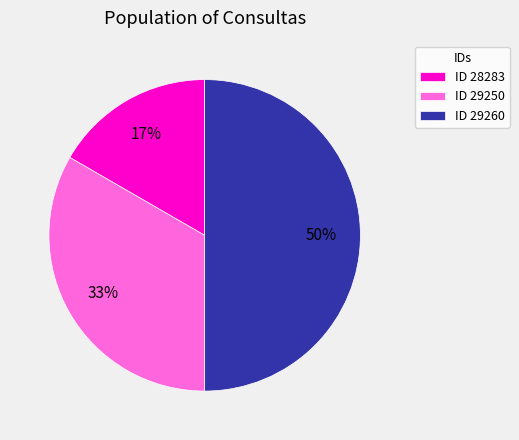

To the nearest percent, what is the difference between the largest and smallest slice percentages?

33%